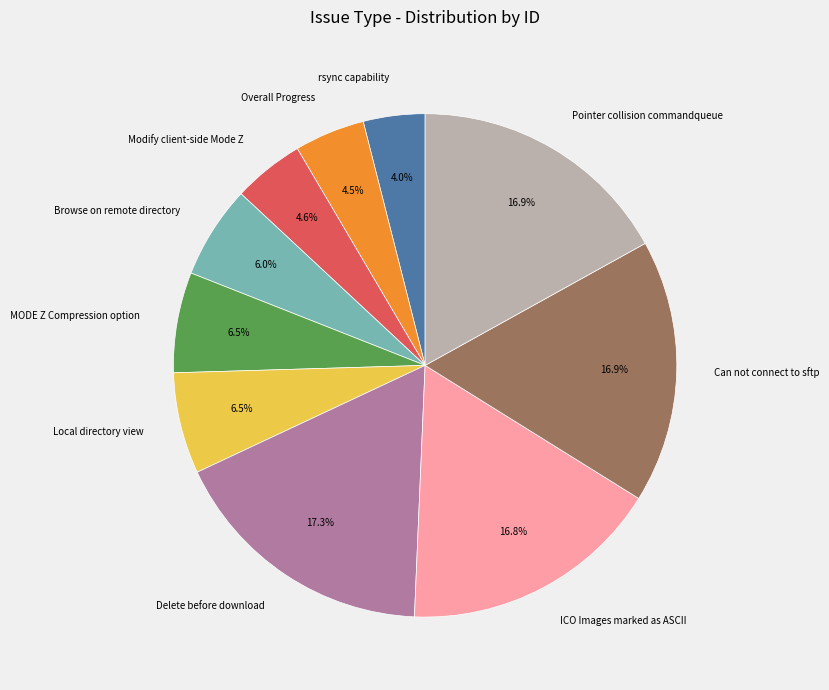

To the nearest percent, what portion does Can not connect to sftp represent?

17%